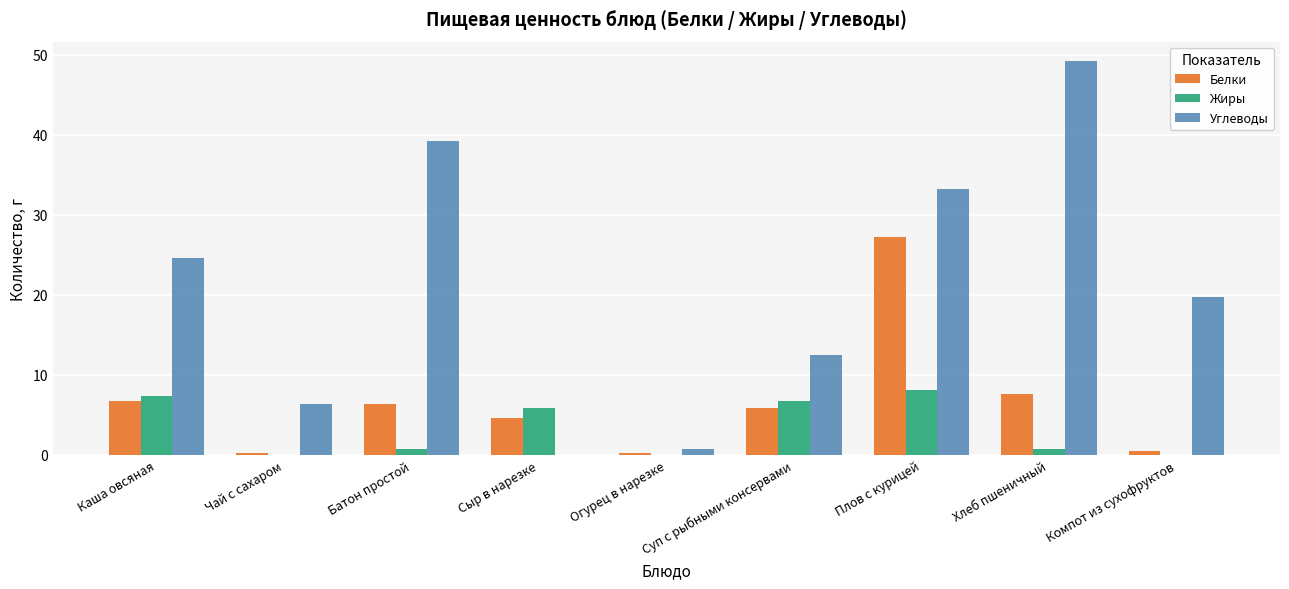

How many data points in Углеводы are above 19?

5